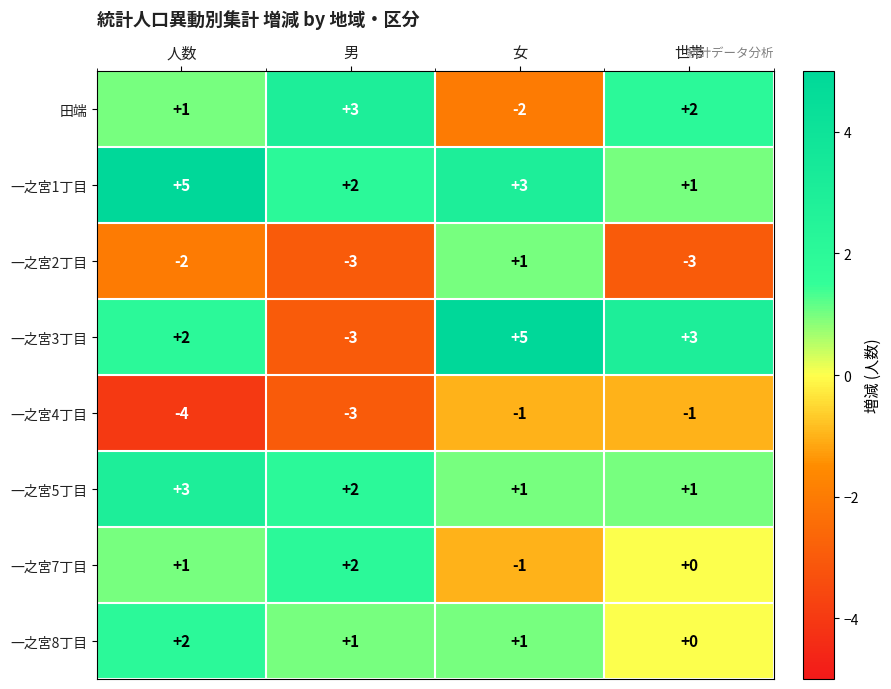

What is the difference between the 一之宮7丁目 values at 男 and 女?

3